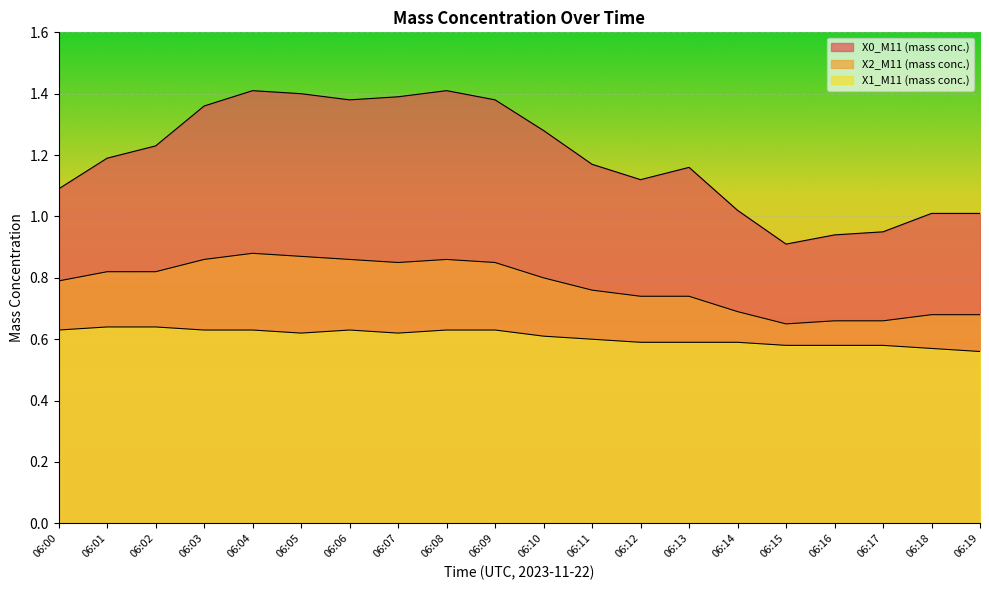

Rank the categories by X2_M11 (mass conc.) value from lowest to highest.

06:15, 06:16, 06:17, 06:18, 06:19, 06:14, 06:12, 06:13, 06:11, 06:00, 06:10, 06:01, 06:02, 06:07, 06:09, 06:03, 06:06, 06:08, 06:05, 06:04